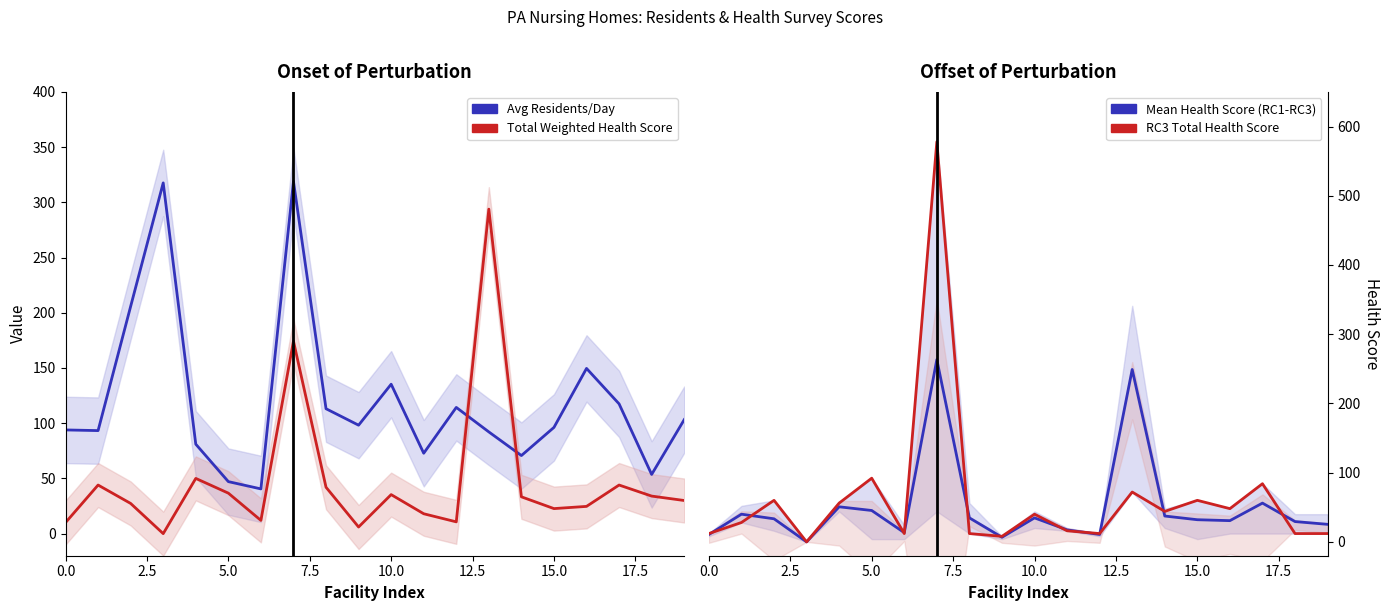

Does the chart display data point markers on the line(s)?

No